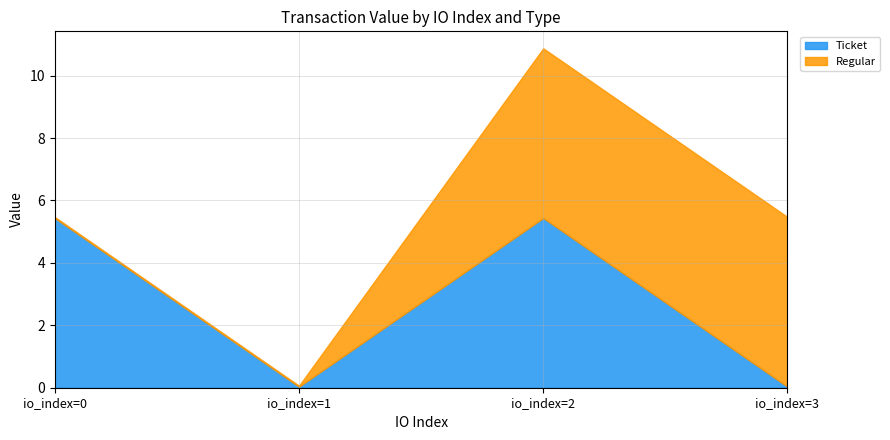

How many lines are shown in the chart?

2